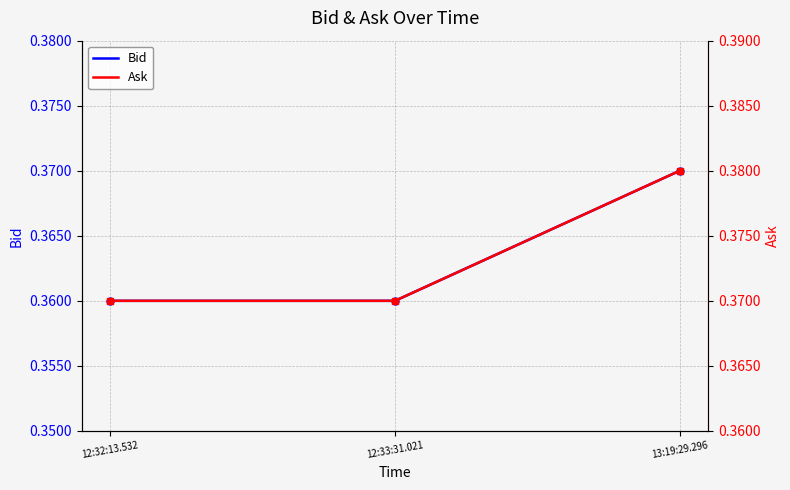

What is the minimum value for Ask?

0.4